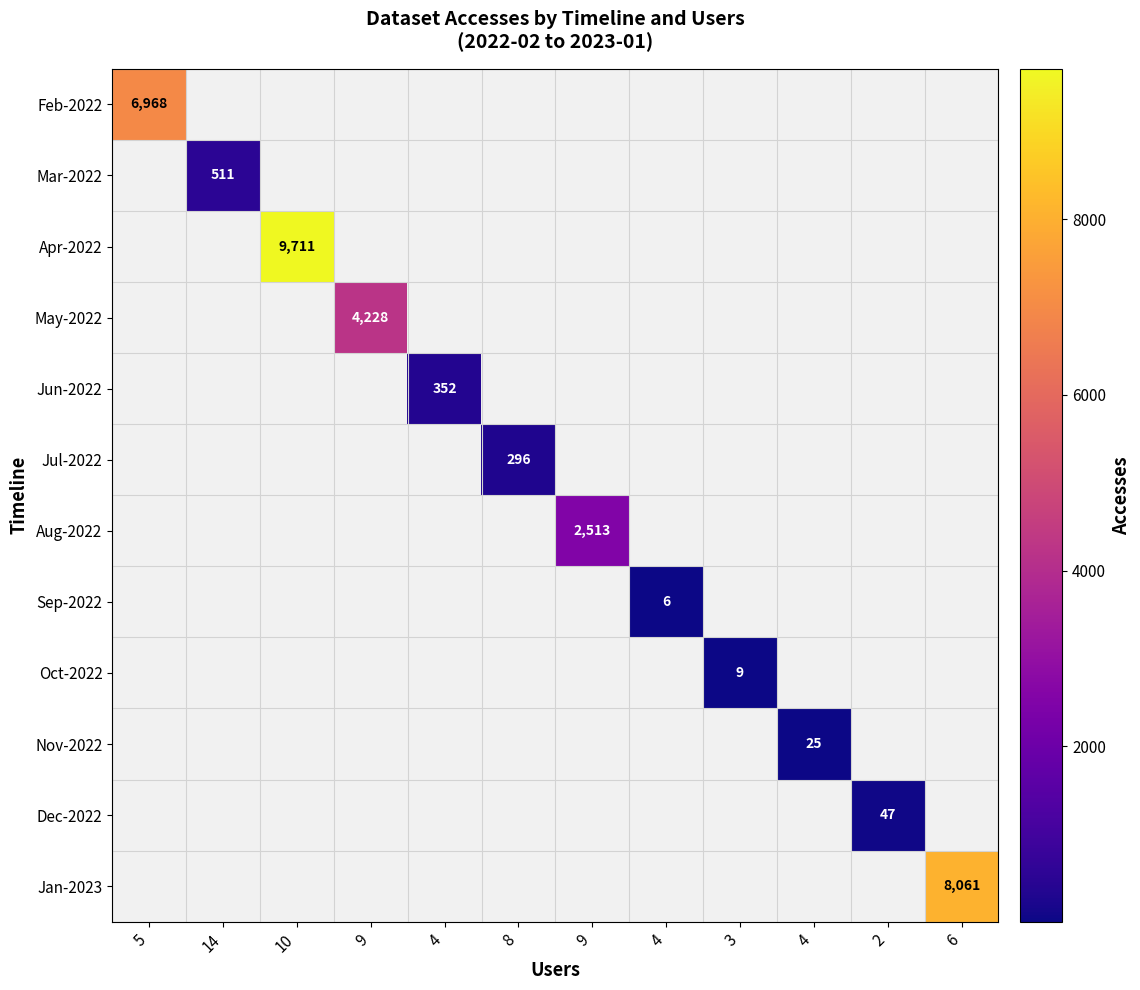

How many data points does each series have?

12